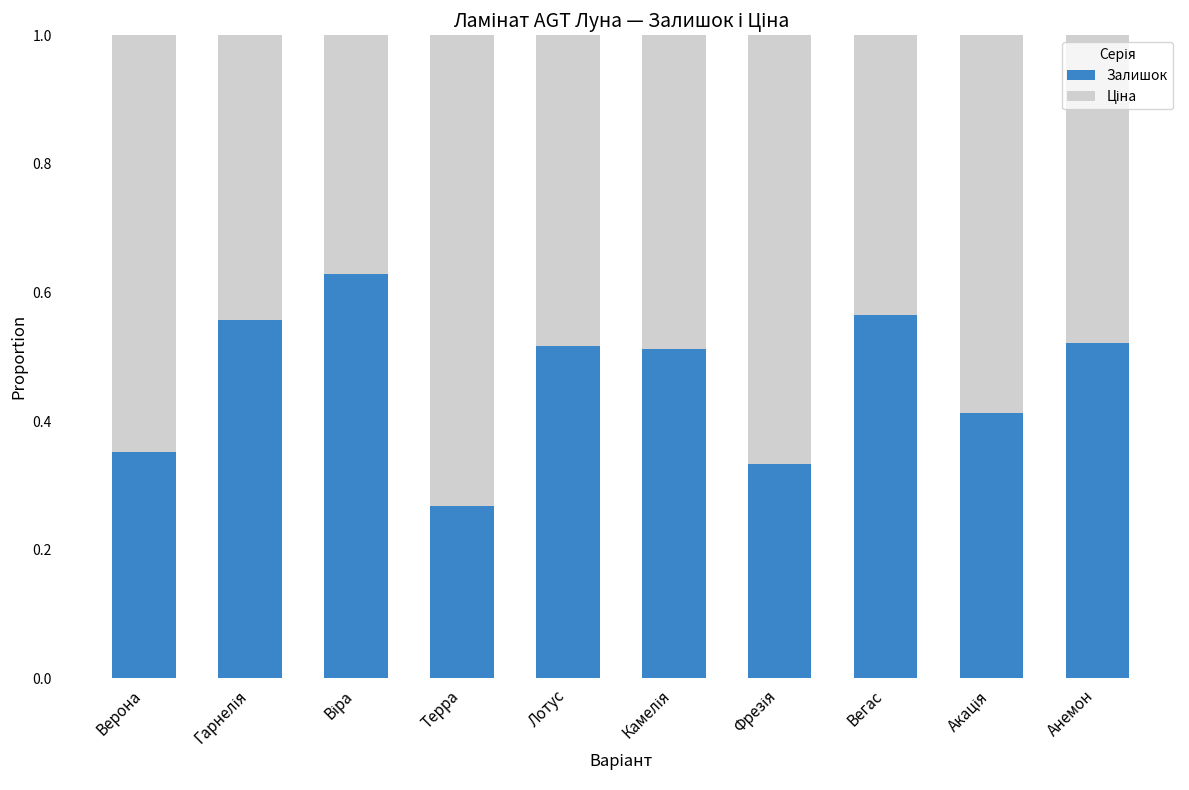

Where is Залишок nearest to the value 0?

Терра